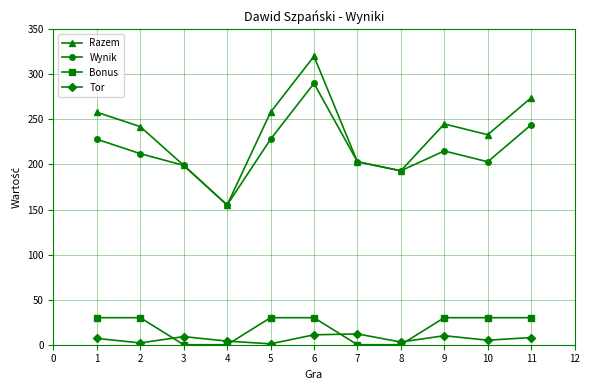

True or false: Razem and Tor intersect in this chart.

False